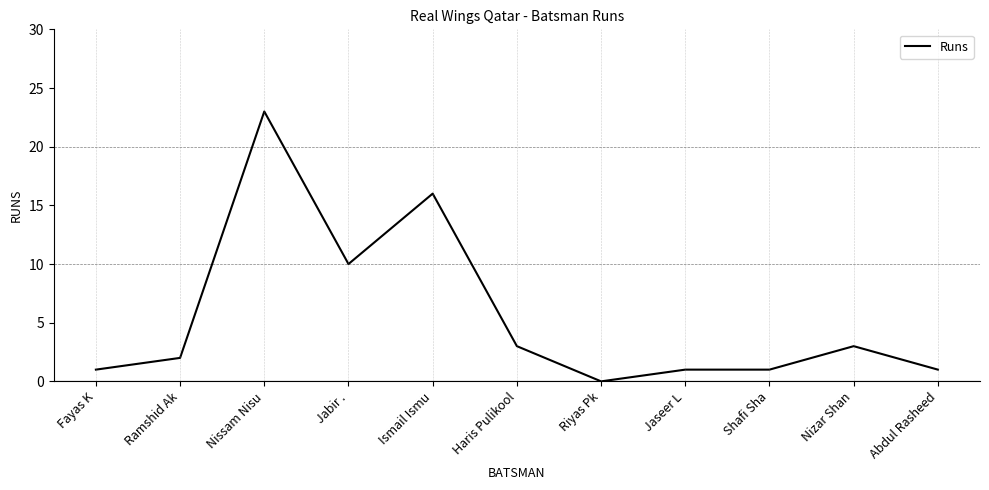

What is the change in value from Ramshid Ak to Shafi Sha?

-1